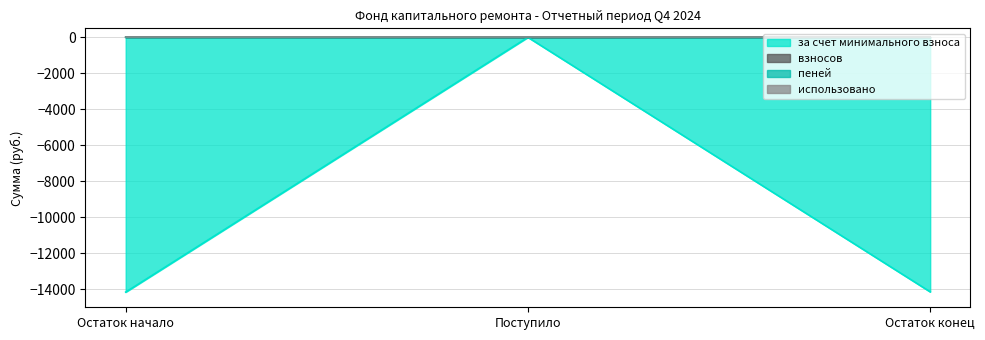

What is the difference between the maximum and second lowest values in the за счет минимального взноса series?

14142.6